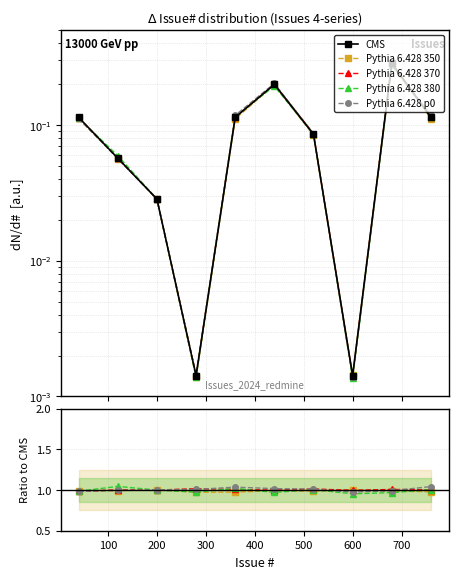

How many values in the Pythia 6.428 p0 series are below 1?

4